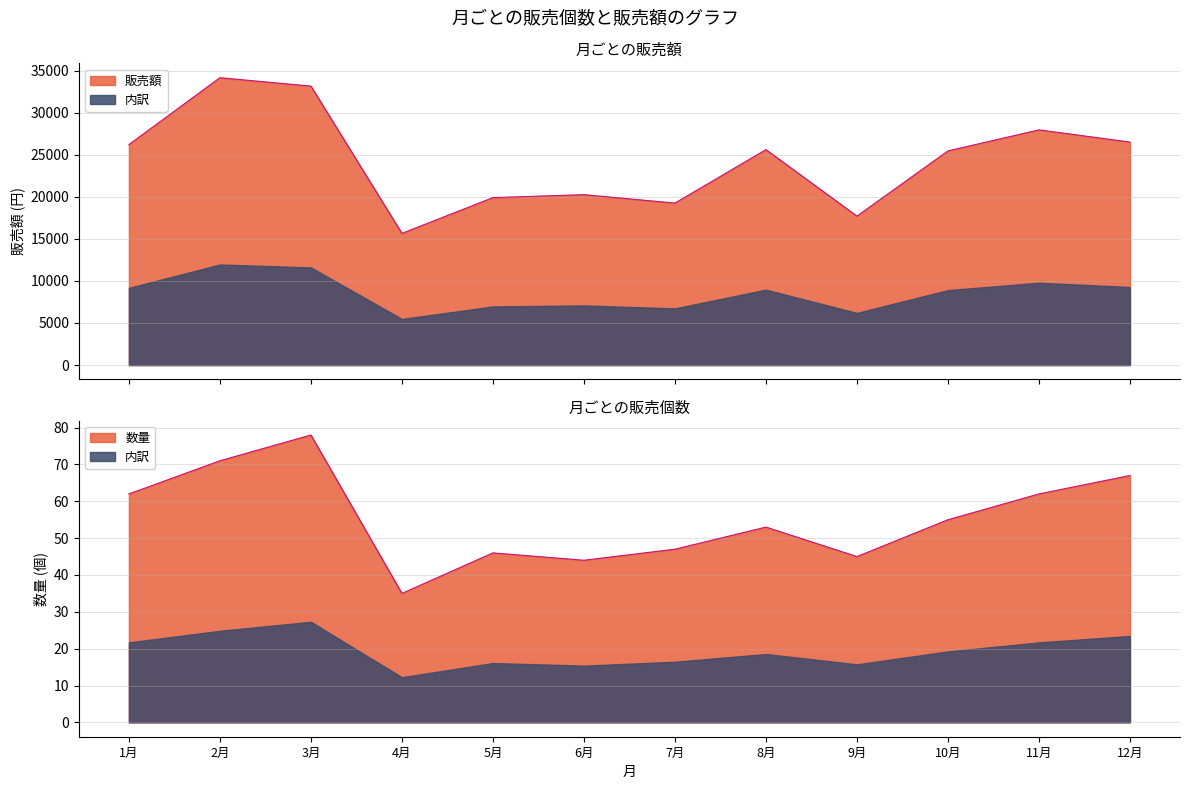

At which category does 数量 reach its first local valley?

4月